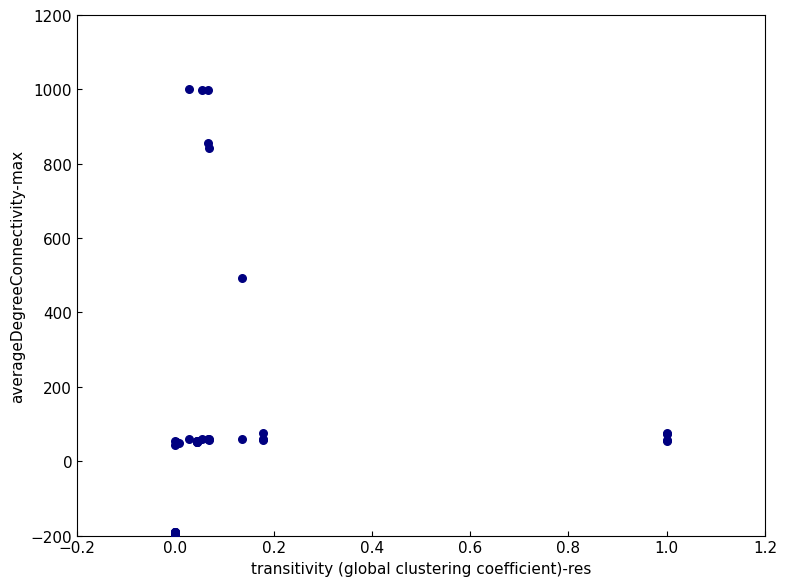

What Y value in the scatter plot is closest to 400?

492.4